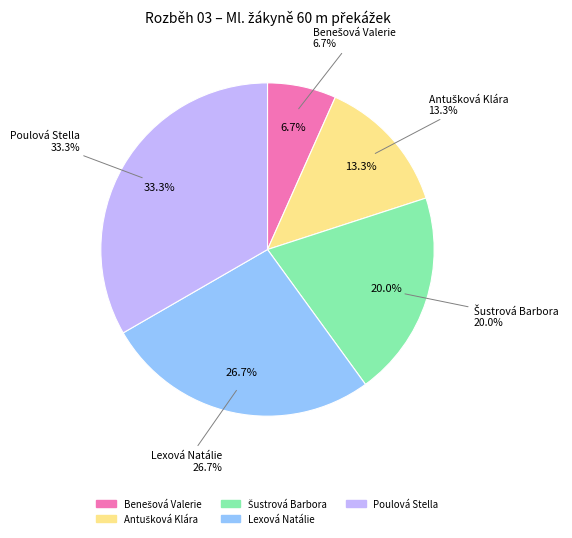

To the nearest percent, what percentage of the pie is Lexová Natálie?

27%